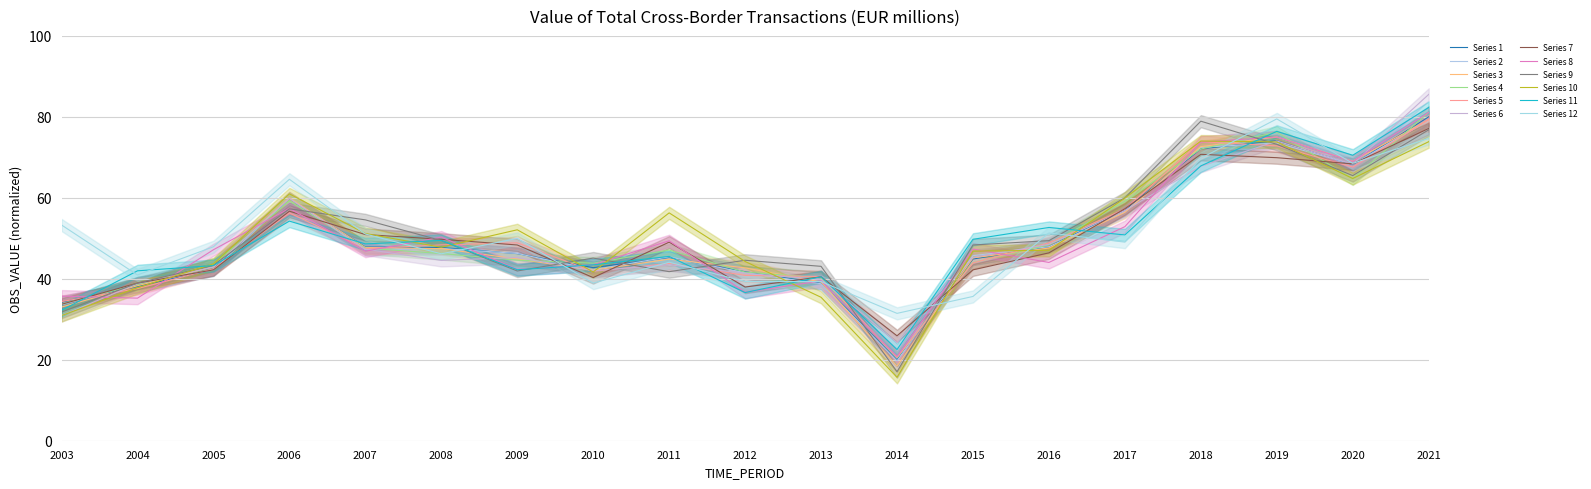

Count the number of categories in the chart.

19